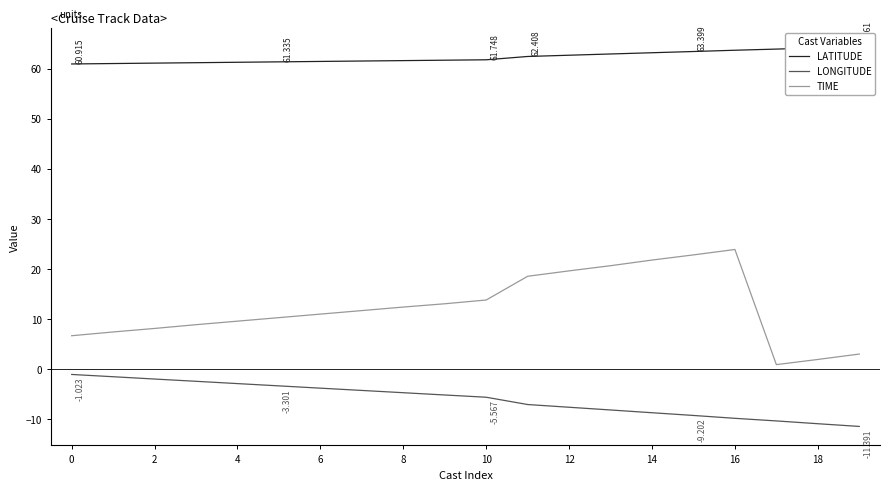

True or false: LONGITUDE has more than 2 interior local peaks.

False